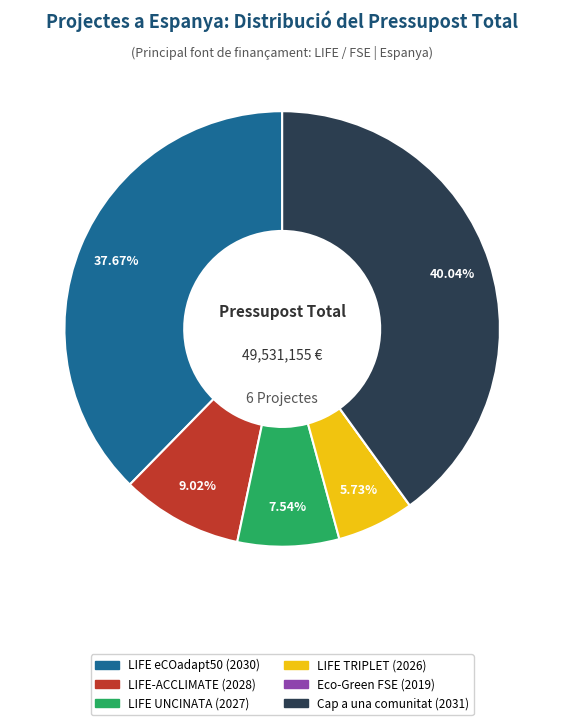

Which has a higher value, LIFE UNCINATA (2027) or LIFE TRIPLET (2026)?

LIFE UNCINATA (2027)